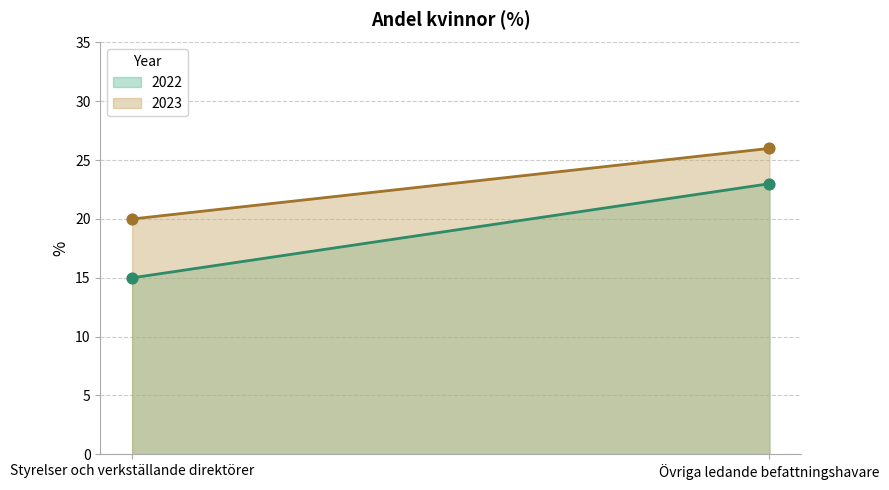

Which series has the largest Y range (max minus min)?

2022